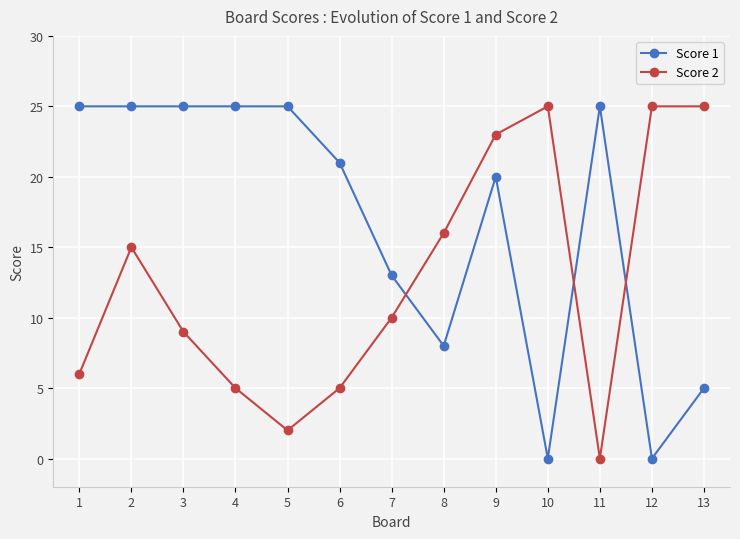

Which series changed the most between 2 and 10?

Score 1